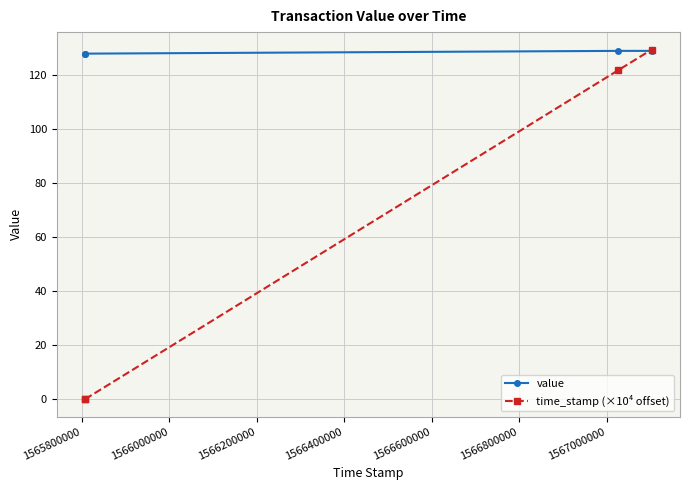

Rank the series by their average value, from lowest to highest.

time_stamp (×10⁴ offset), value